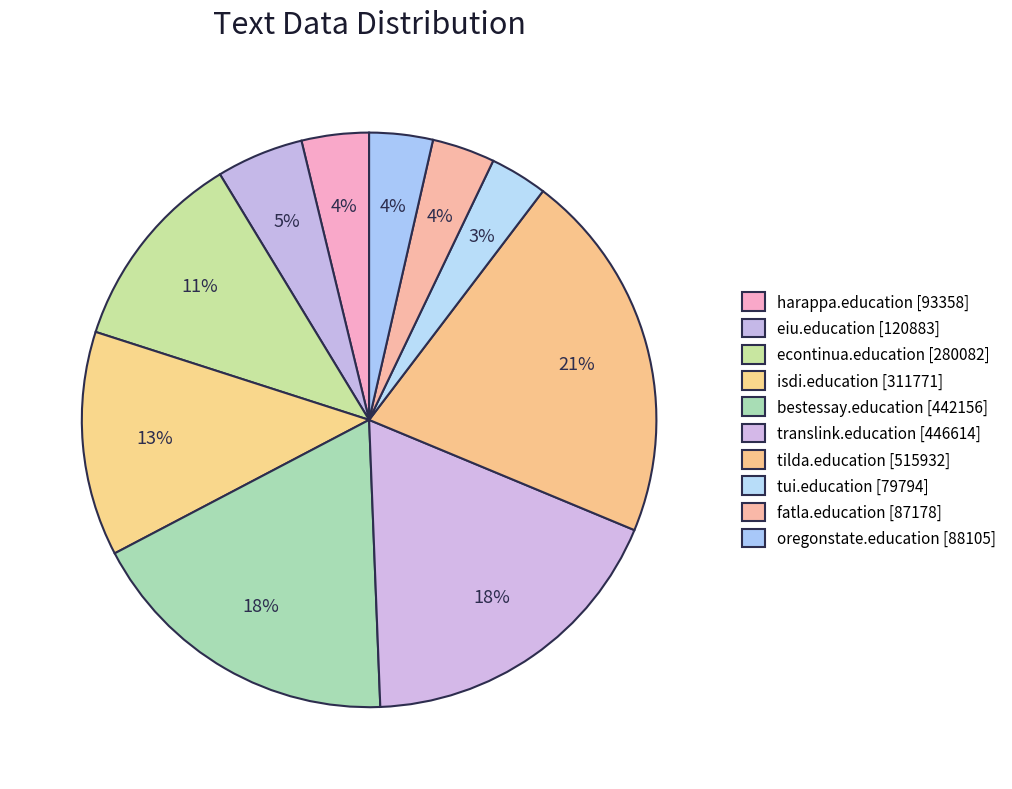

Which slice is the smallest?

tui.education